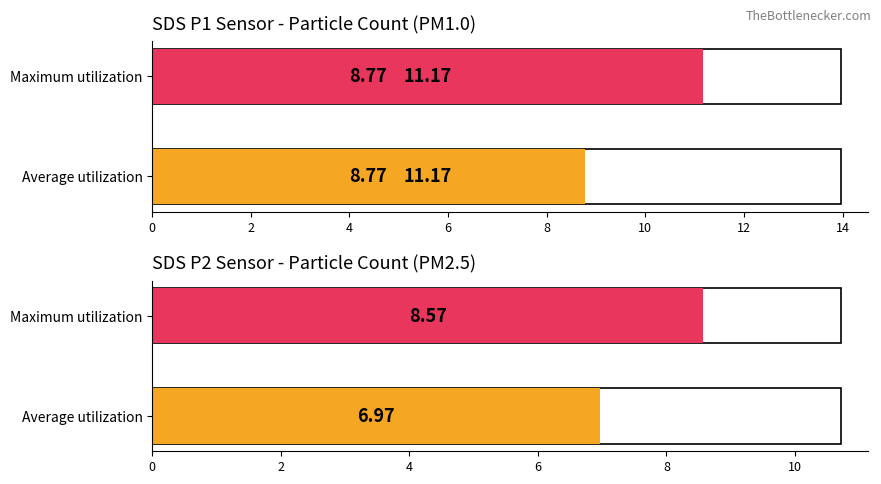

Between Maximum utilization and Average utilization, which is larger?

Maximum utilization